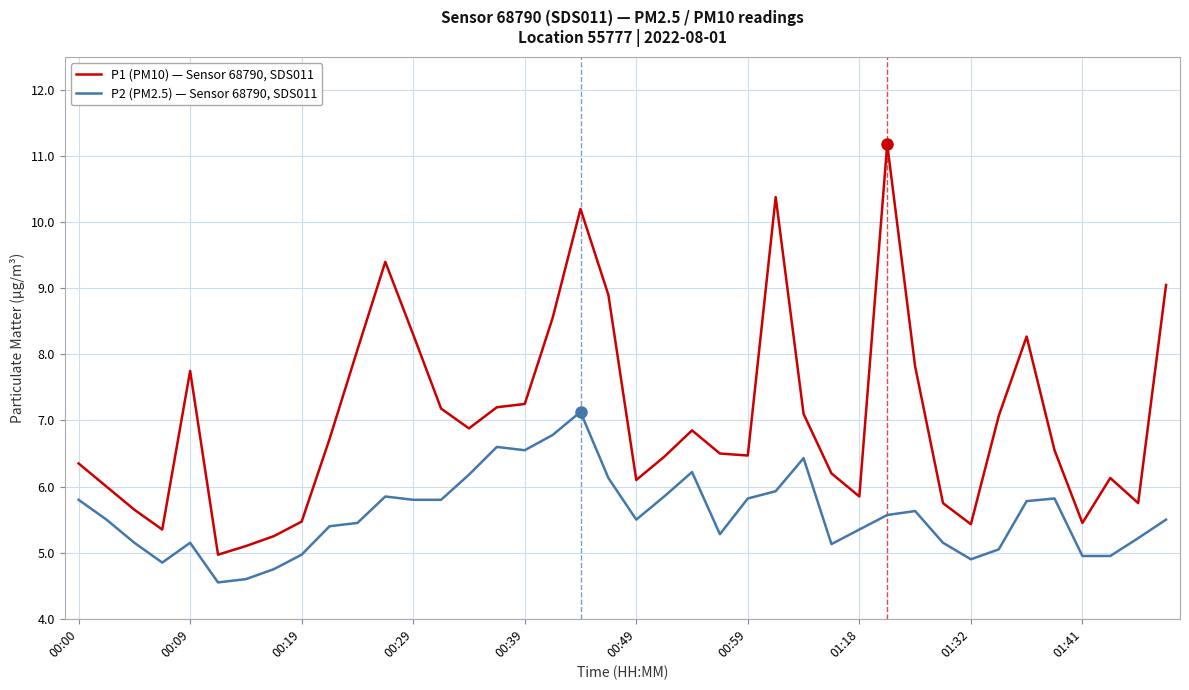

Which series has the widest spread of values?

P1 (PM10) — Sensor 68790, SDS011